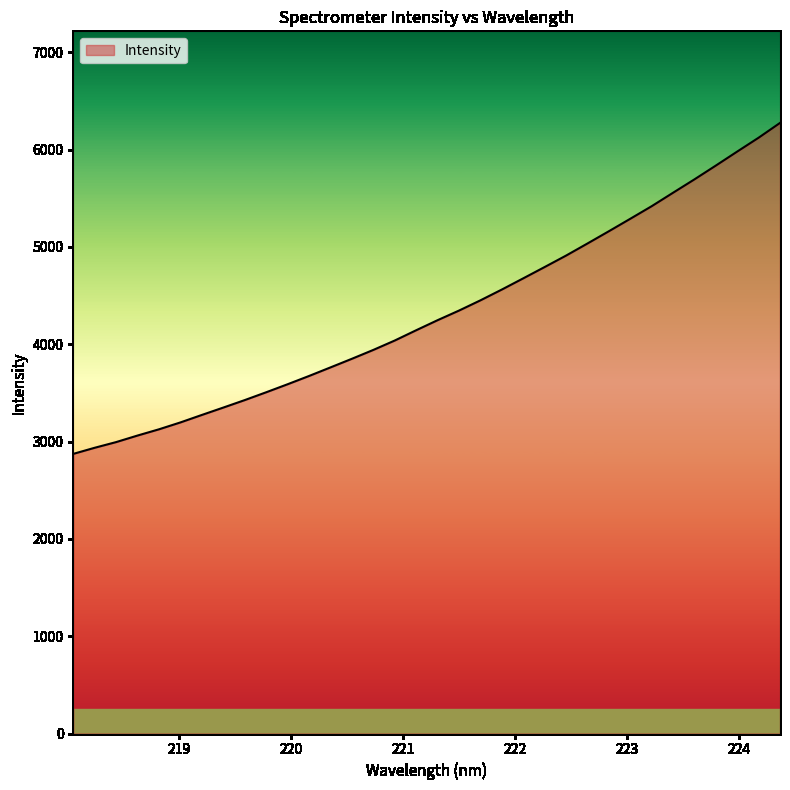

What is the greatest value displayed?

6274.0